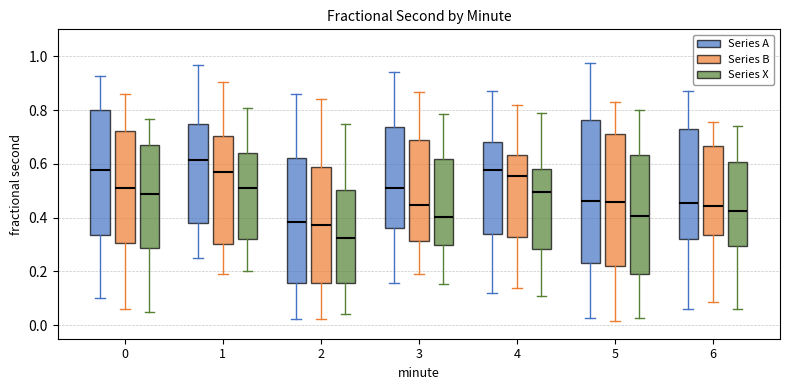

Where is the lower edge of the box for 5 (Series A) on the y-axis? The values are not printed on the chart, so give them approximately, as read against the axis.

0.24